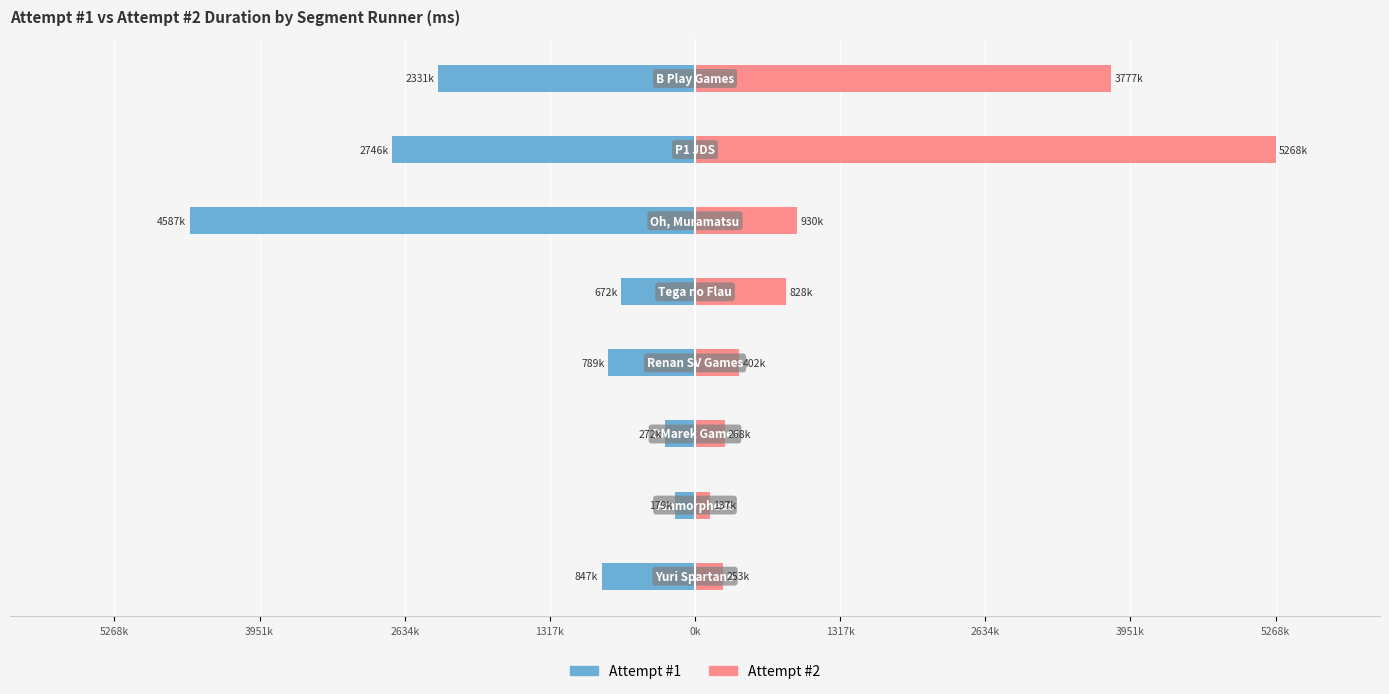

What is the difference between the maximum and minimum values in the Attempt #2 series?

5130515